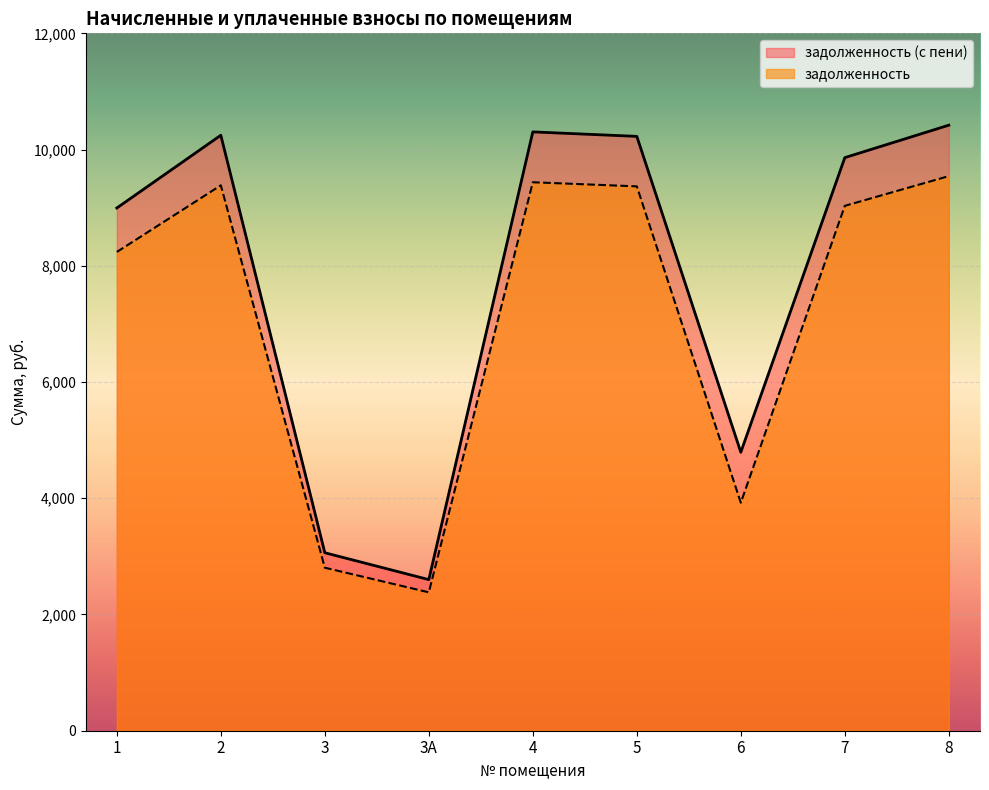

Where is the first local maximum for задолженность?

2